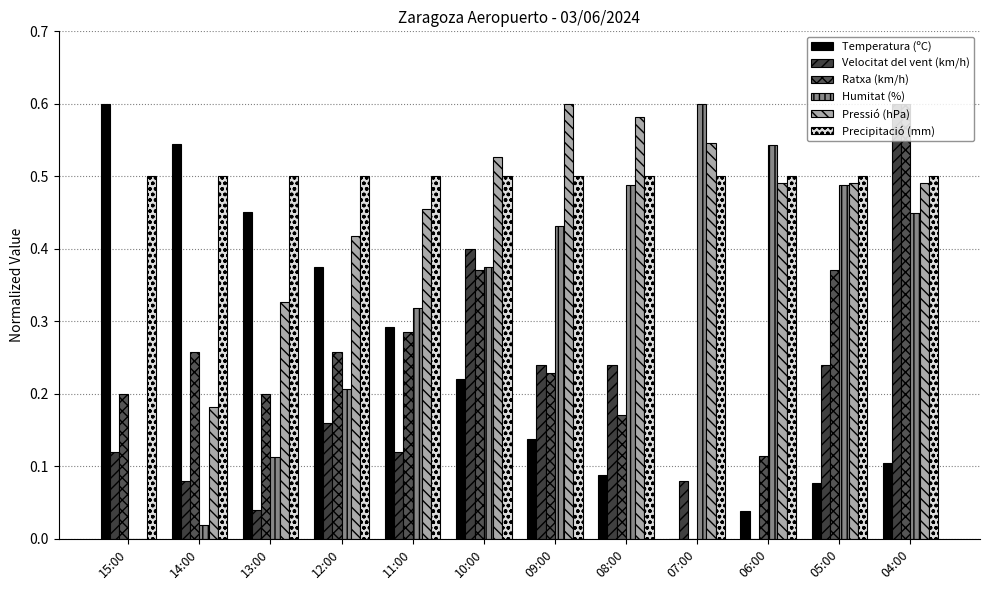

How many groups of bars are there?

12